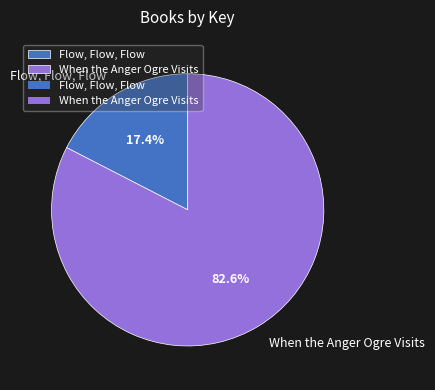

To the nearest percent, what percentage of the pie is When the Anger Ogre Visits?

83%